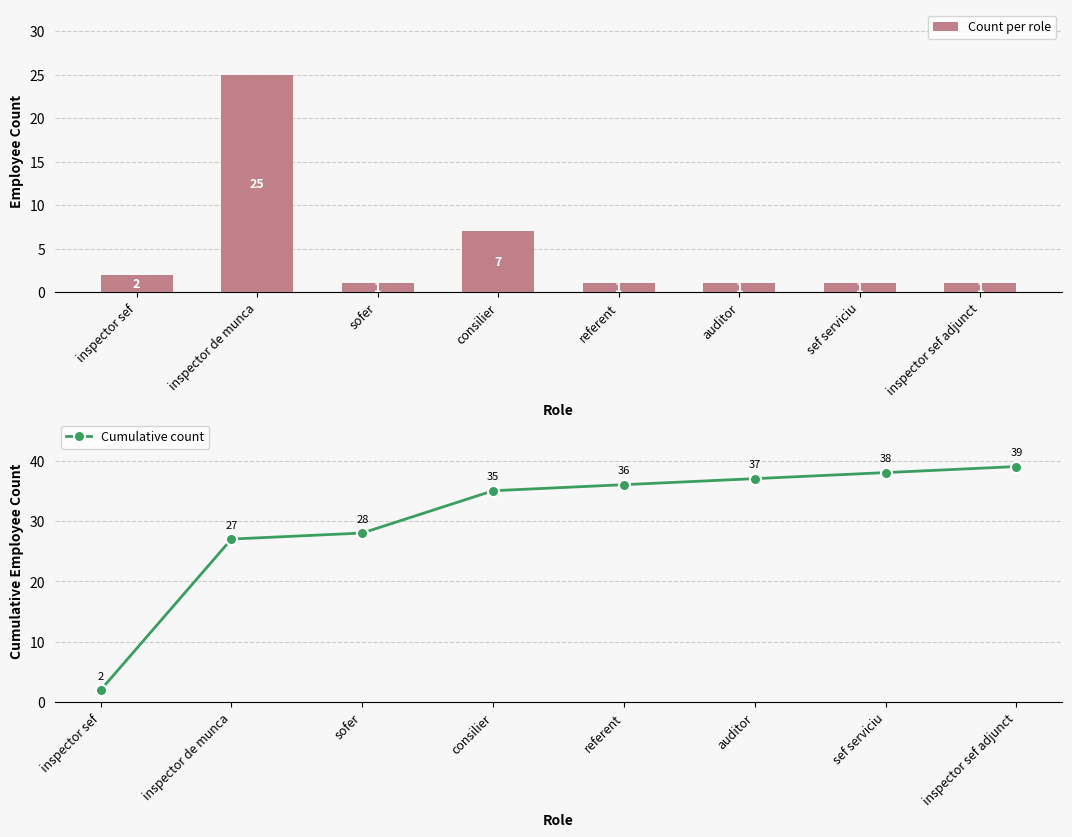

What is the label of the 6th bar from the left?

auditor